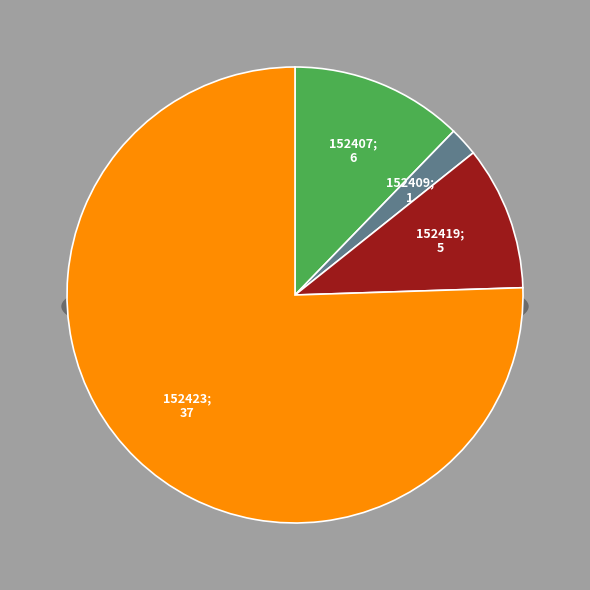

What is the change in value from 152407 to 152409?

-5